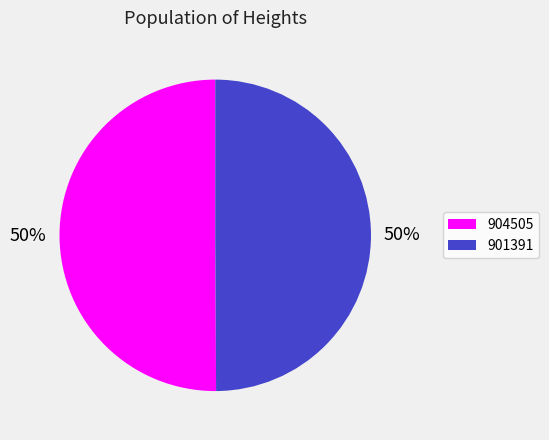

Combined, do 901391 and 904505 account for over 50%?

Yes